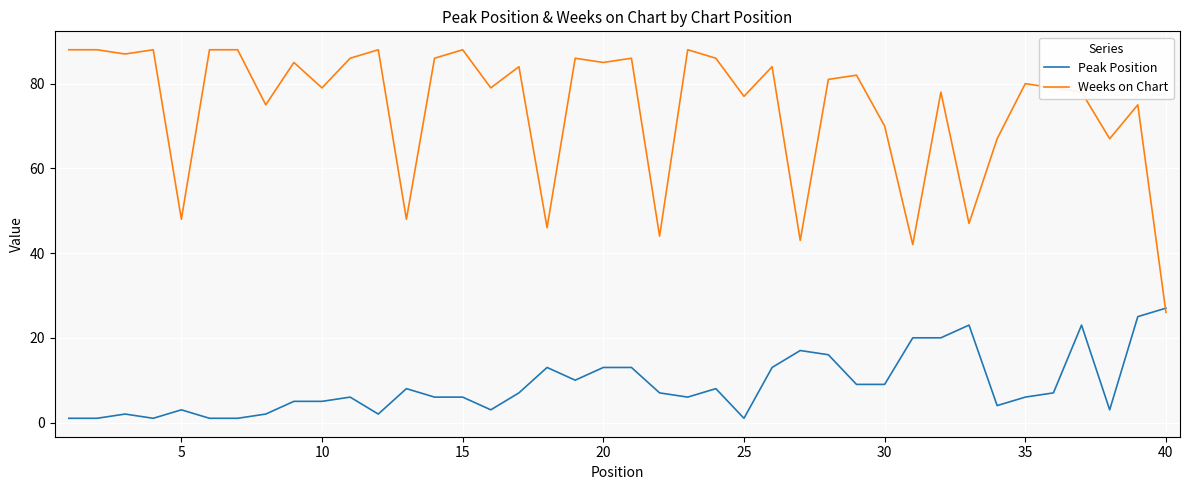

How many intersections are there between Peak Position and Weeks on Chart?

1